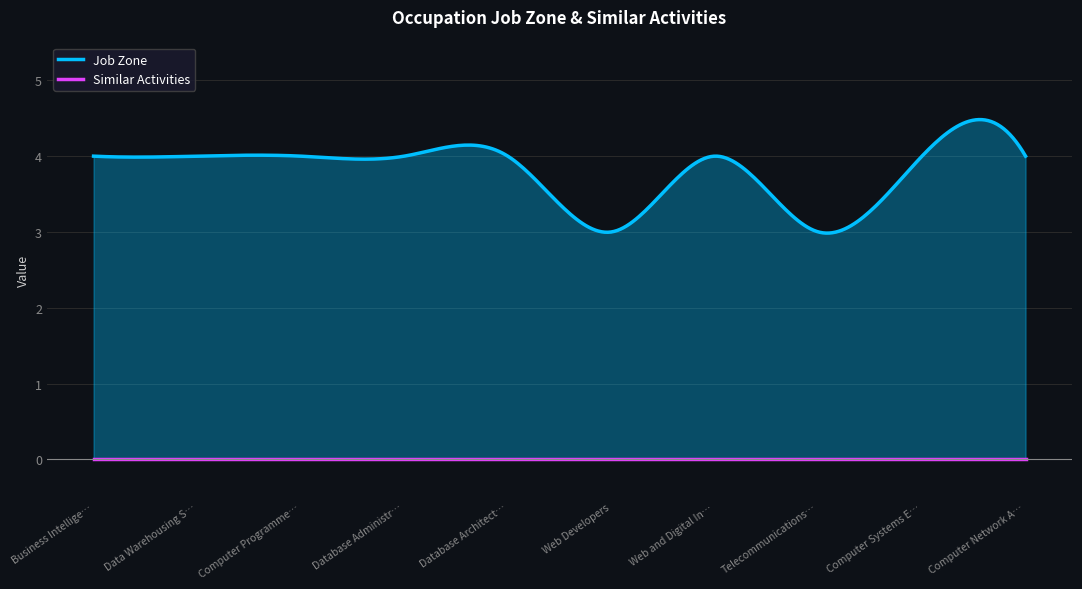

In Job Zone, how many points are lower than both neighbors (excluding endpoints)?

2